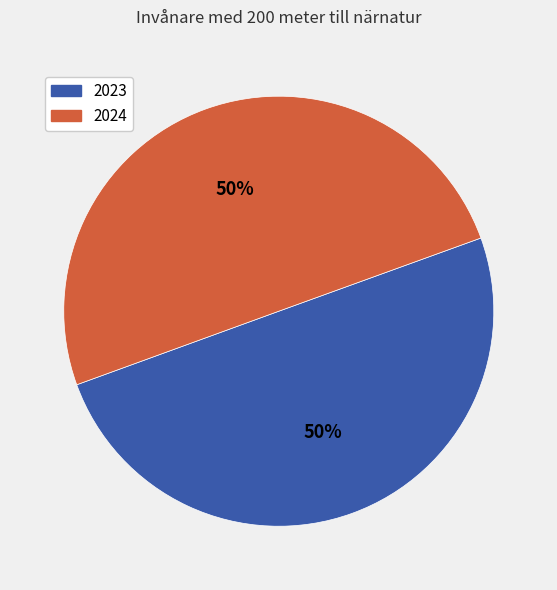

The 2024 slice represents 50% of the pie. True or false?

True